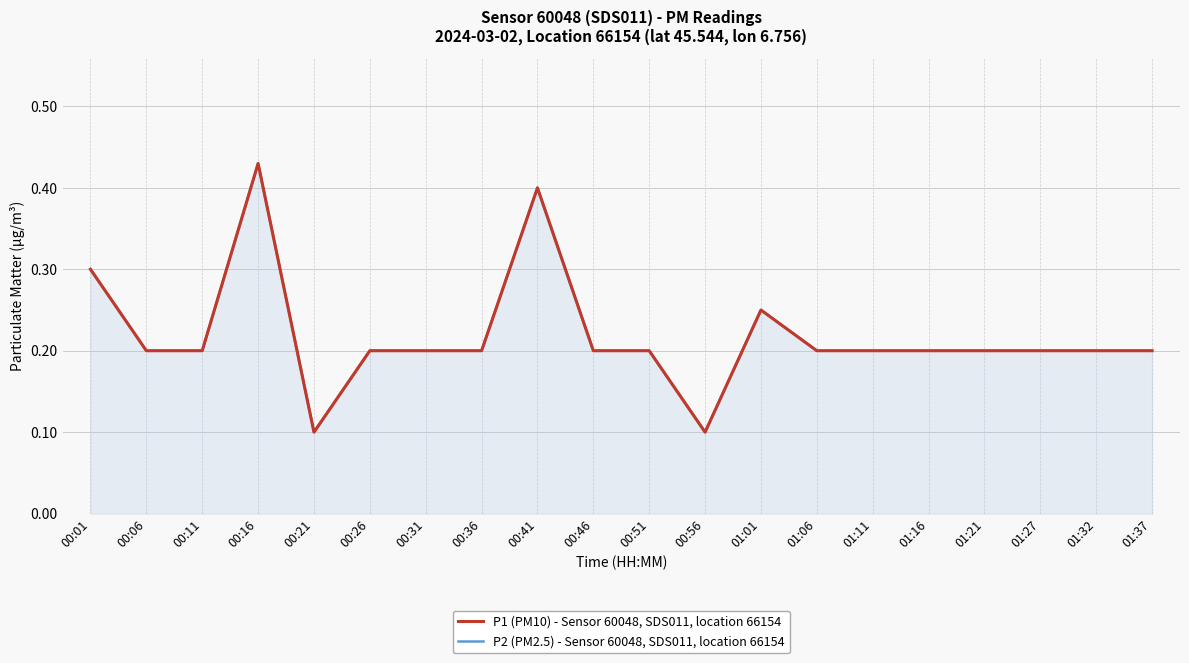

True or false: P2 (PM2.5) - Sensor 60048, SDS011, location 66154 and P1 (PM10) - Sensor 60048, SDS011, location 66154 cross at least once.

False